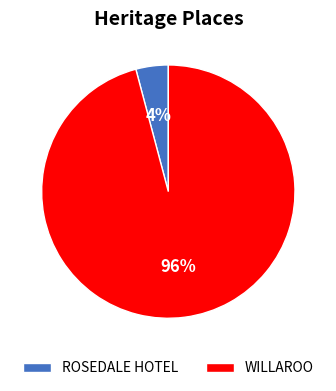

Between ROSEDALE HOTEL and WILLAROO, which is larger?

WILLAROO